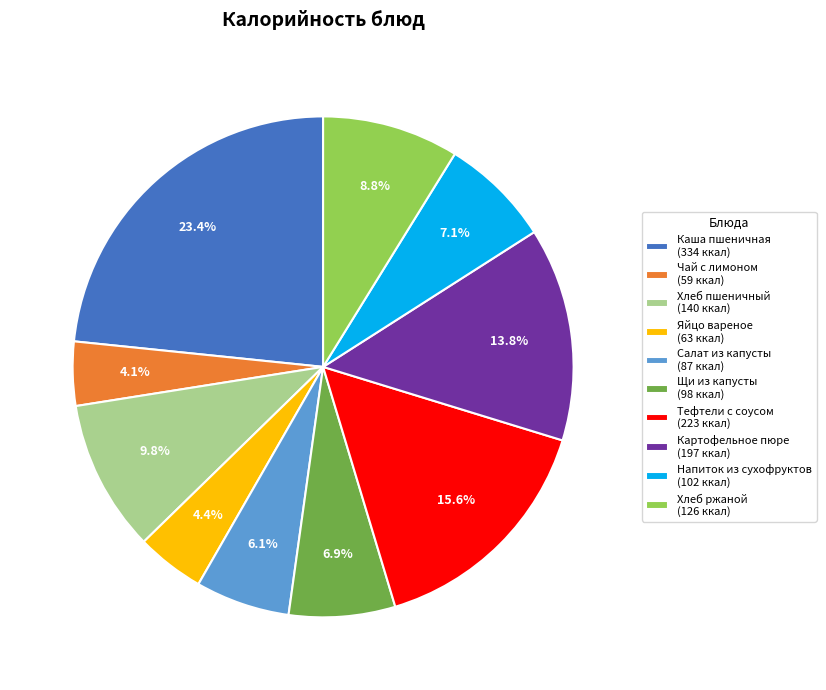

How many slices are in this pie chart?

10